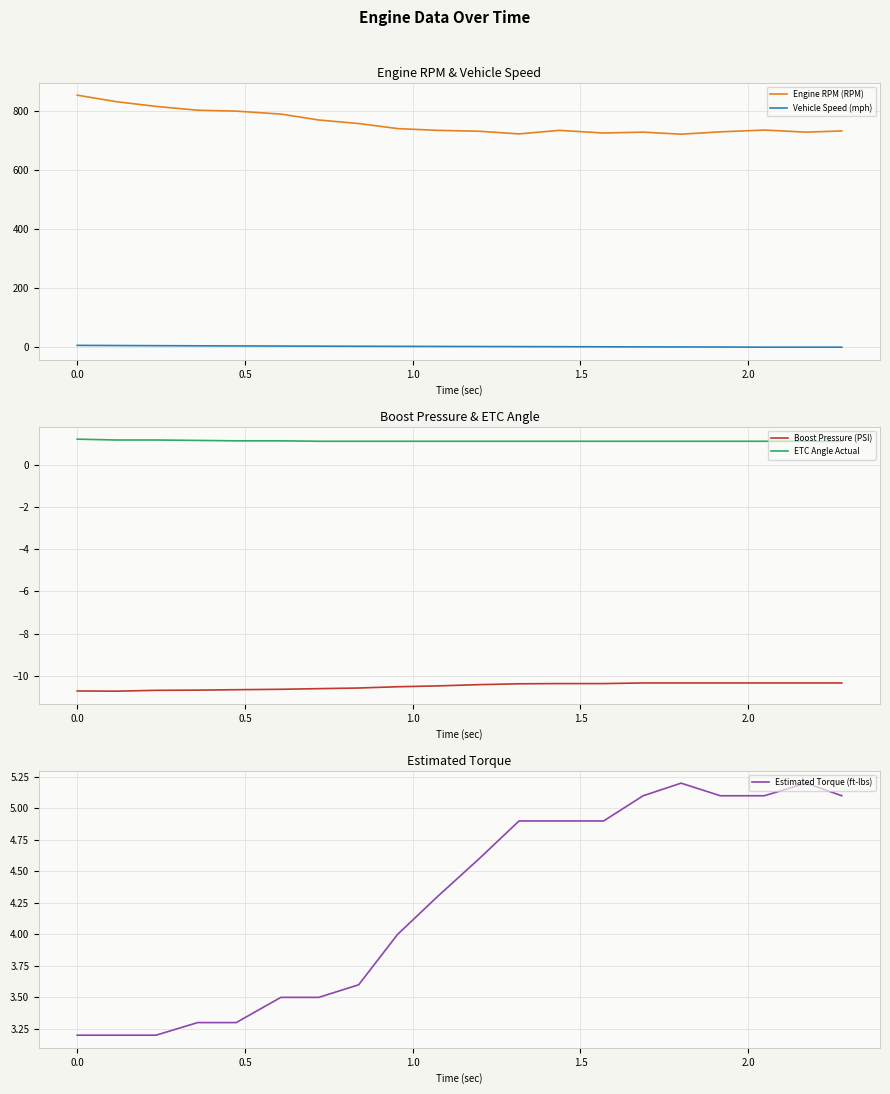

True or false: Engine RPM (RPM) and Vehicle Speed (mph) cross at least once.

False